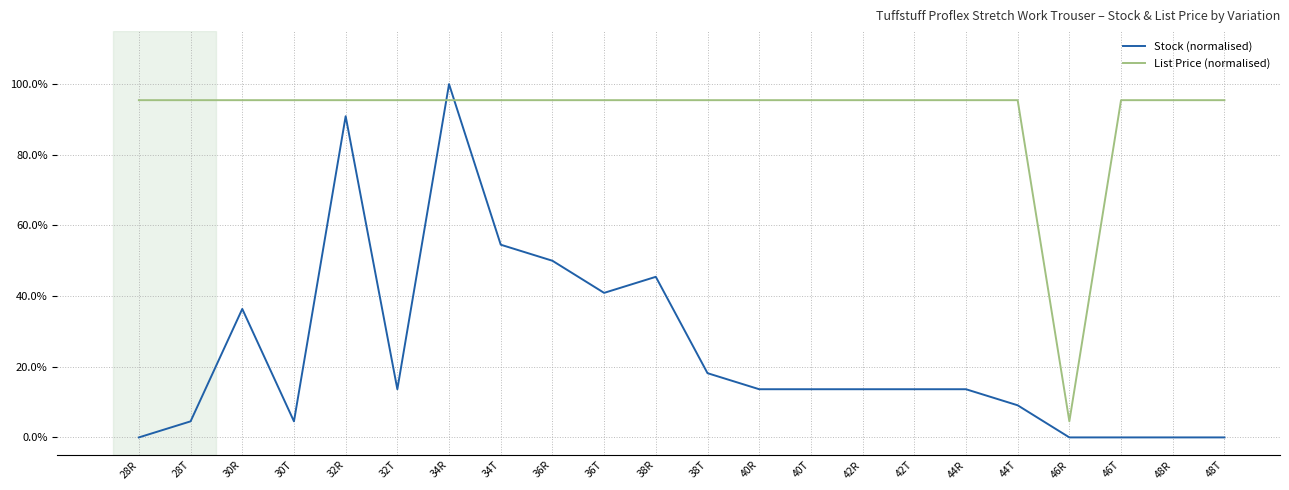

Rank the series by their average value, from lowest to highest.

Stock (normalised), List Price (normalised)